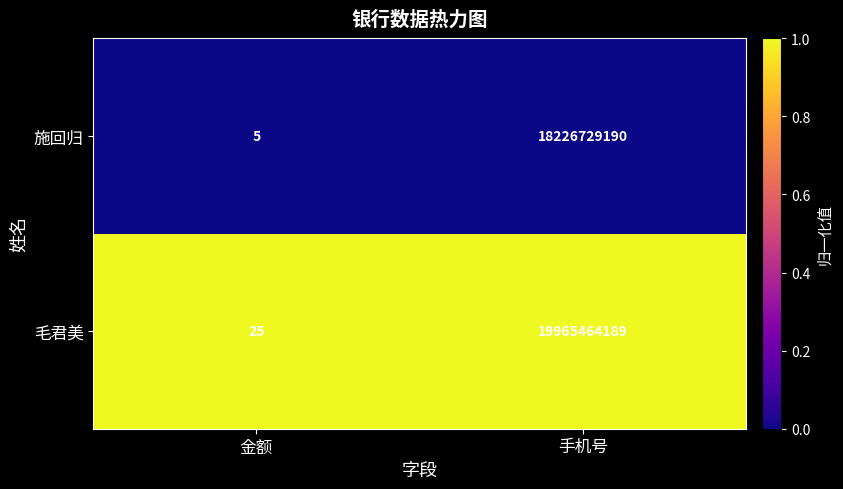

Reading left to right, what are all the values shown in this chart?

施回归: 5	18226729190
毛君美: 25	19965464189